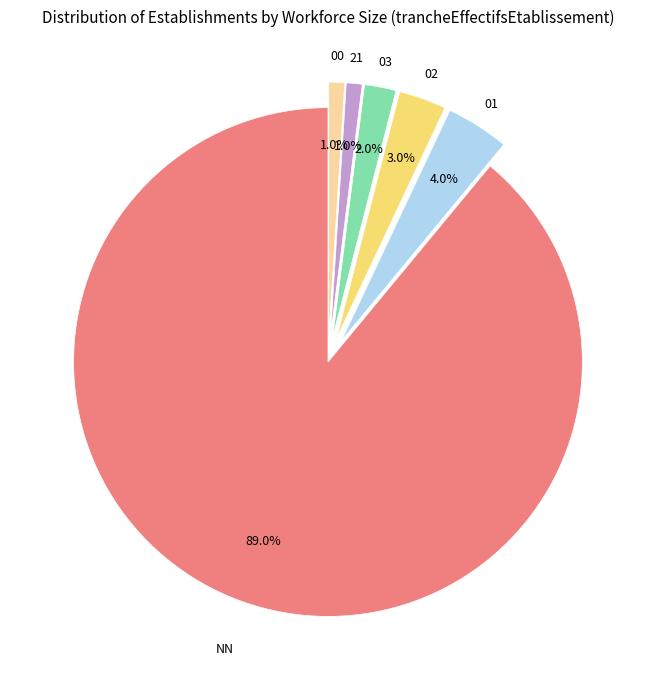

Is there a majority slice in this chart?

Yes